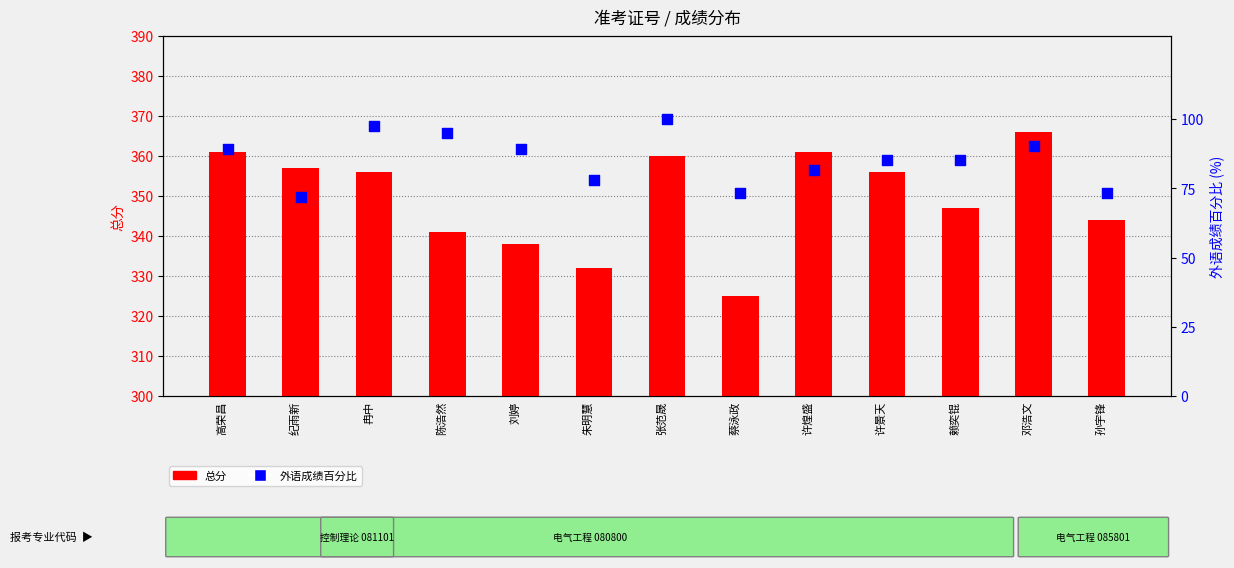

What is the total value across all series at 蔡泳政?

398.2